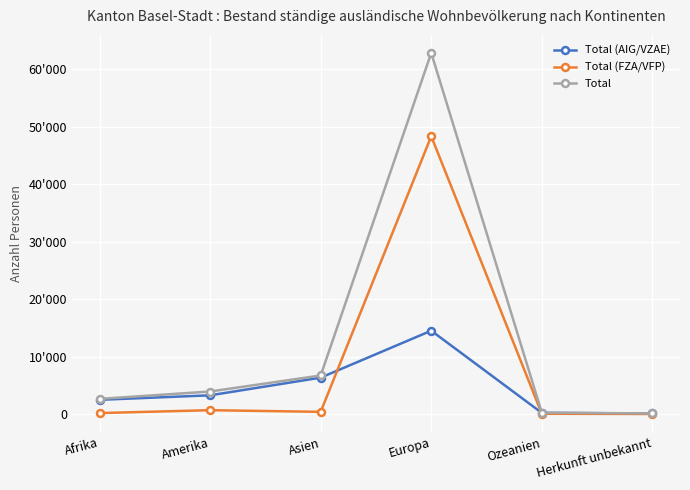

Is this an area chart (filled region under the line)?

No